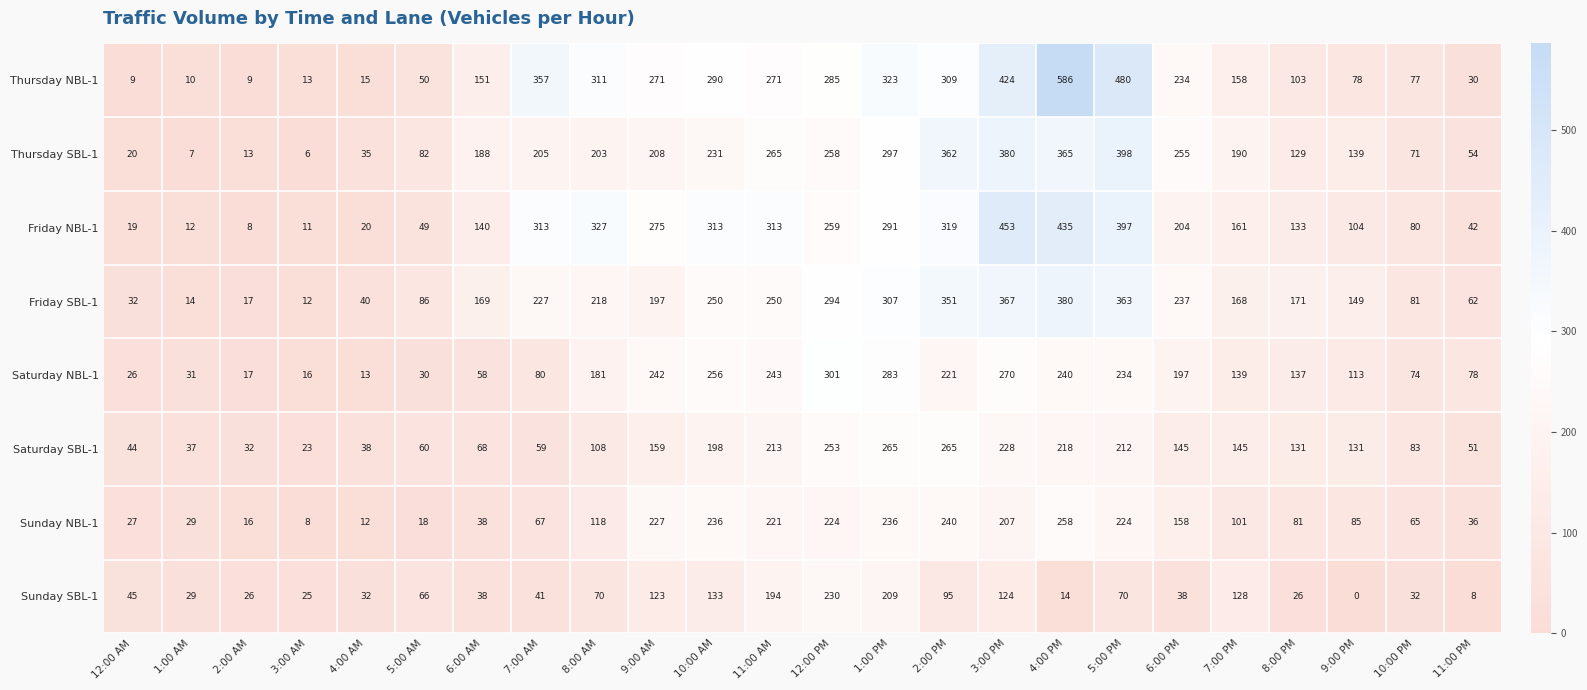

How many series are shown in this chart?

8